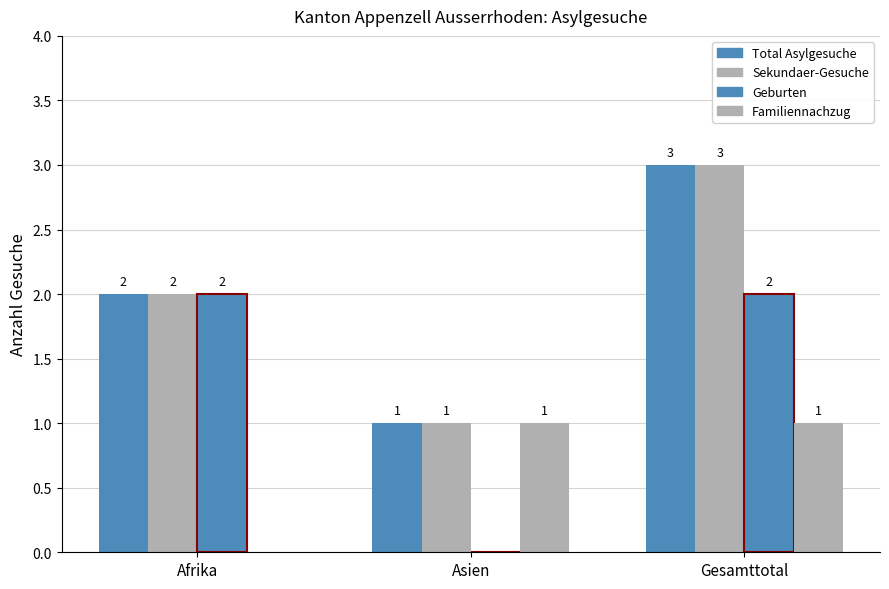

Count the number of categories in the chart.

3